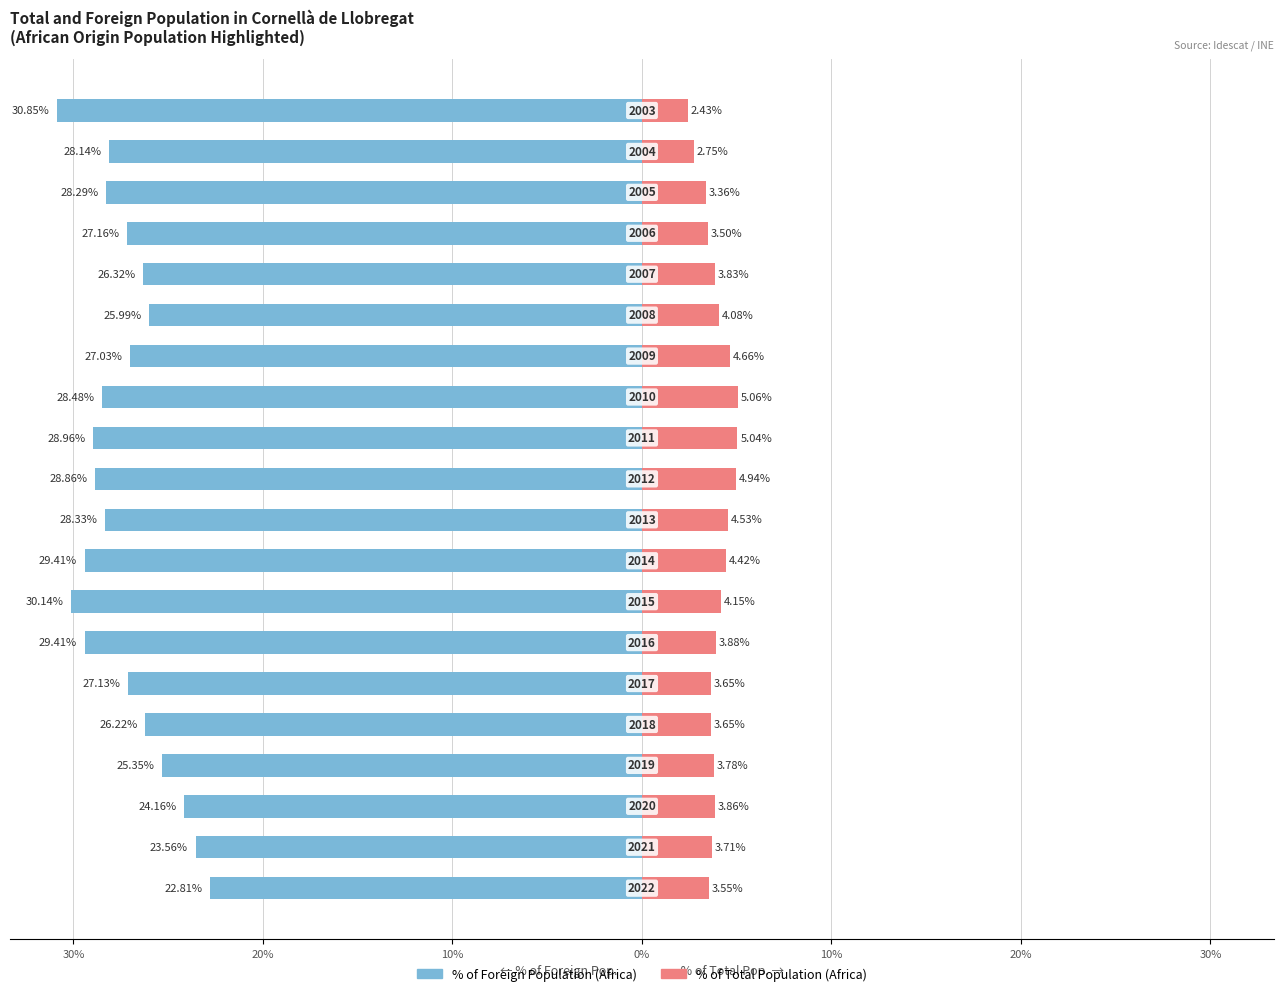

Between 40% and 13, which series saw the biggest shift?

% of Foreign Population